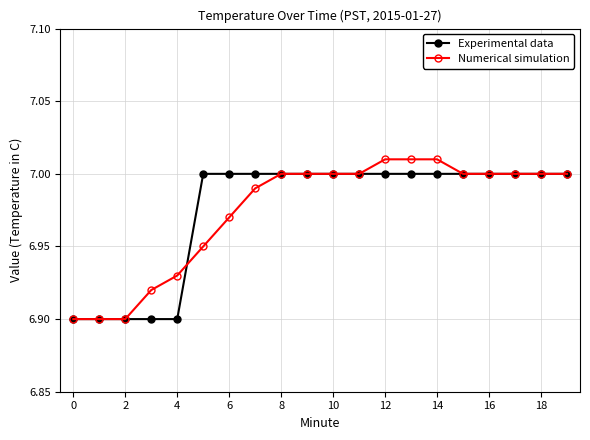

At how many categories does at least one series exceed 6?

20